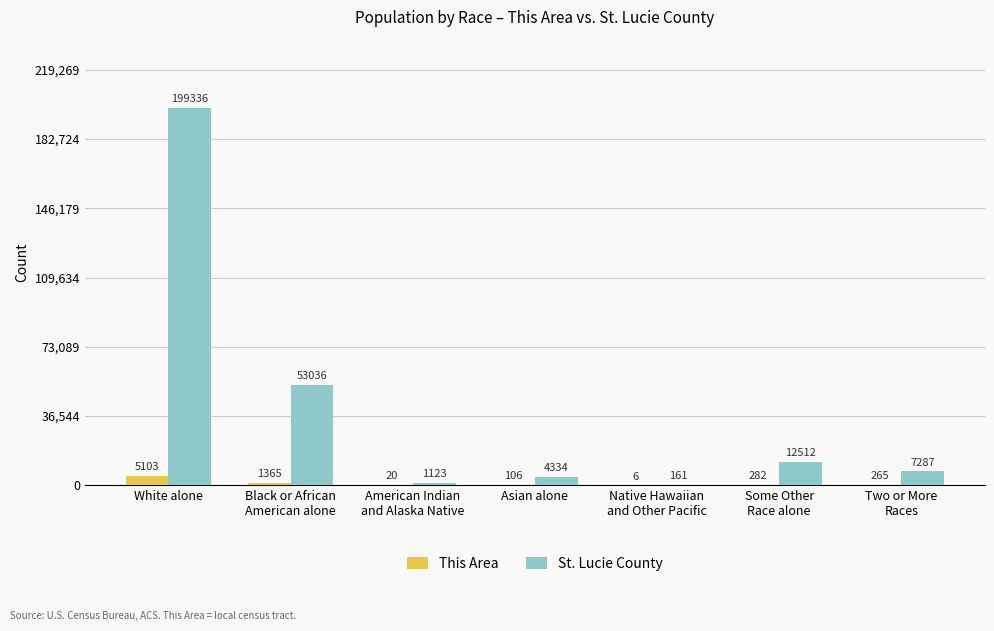

How many distinct data groups are displayed?

2